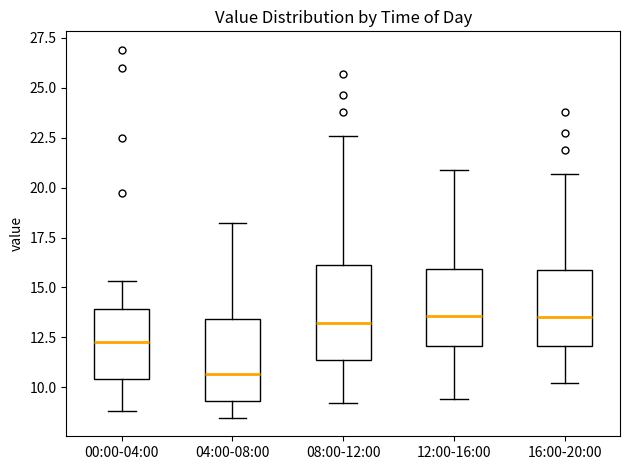

Comparing the boxes themselves (not the whiskers), which one is the tallest?

08:00-12:00